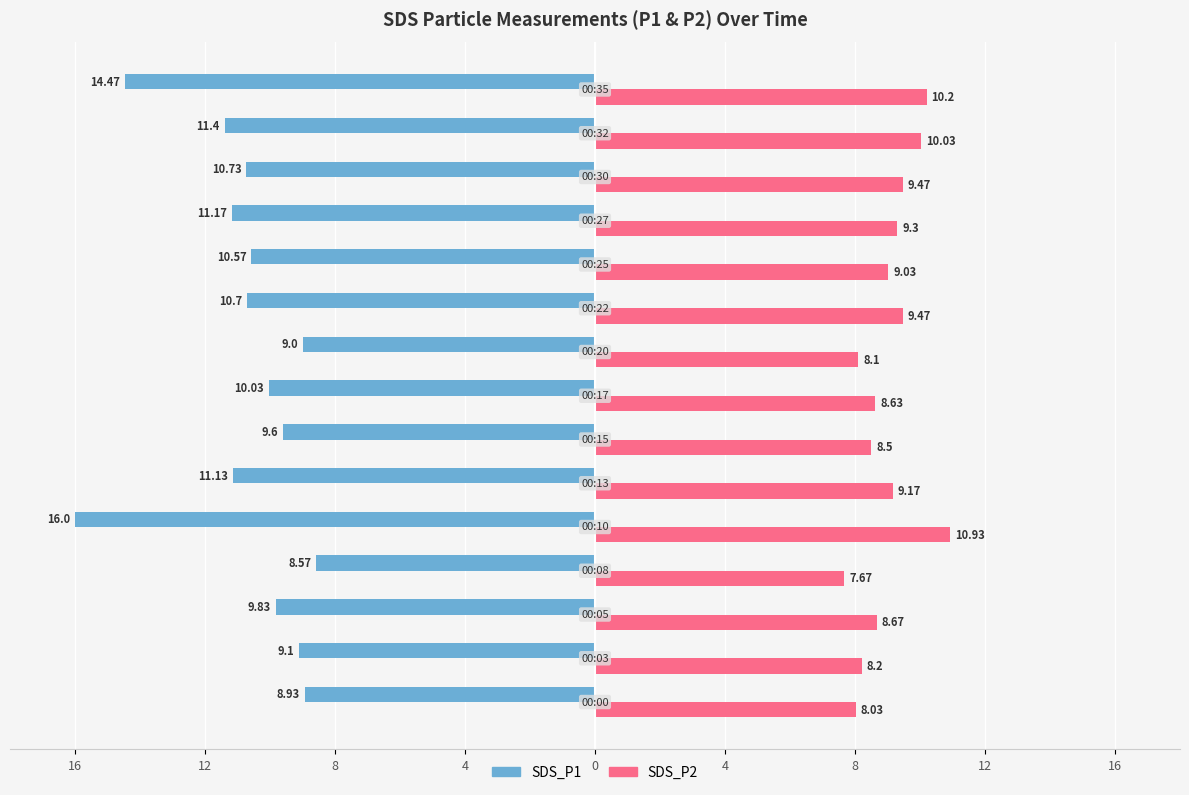

What are all the series names shown in the legend?

SDS_P1, SDS_P2